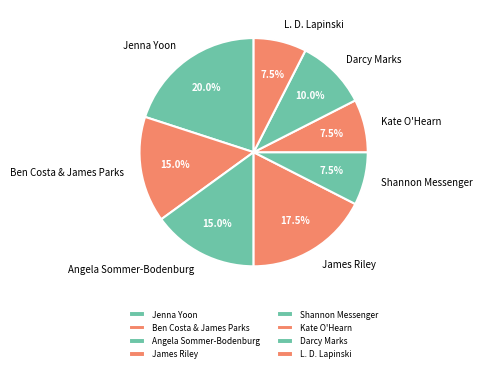

Does Darcy Marks represent more than half of the total?

No